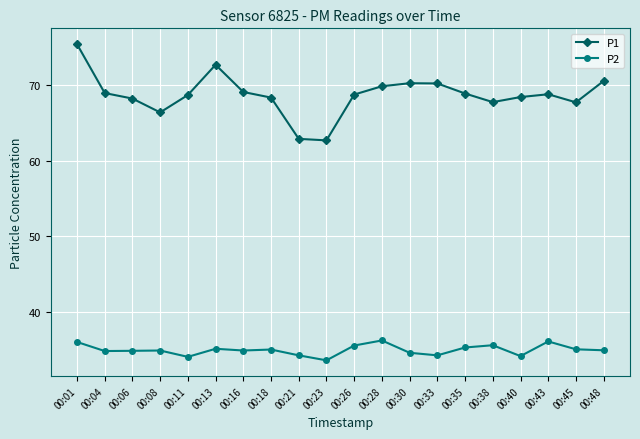

True or false: P2 has a value of 46.7 at 00:38.

False